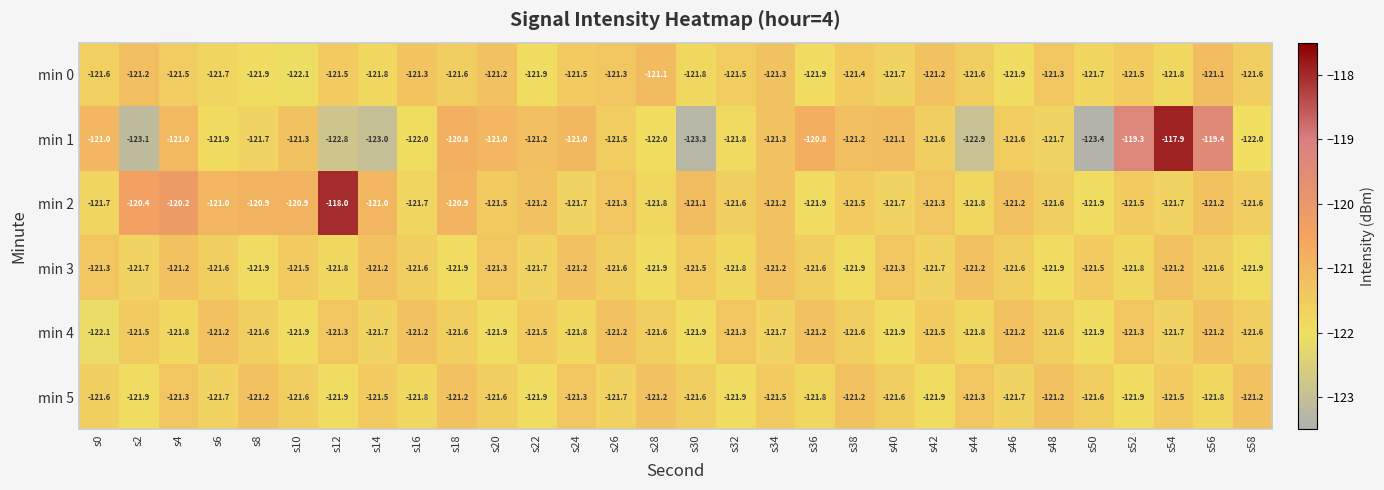

The value of min 0 at s14 is -121.8. True or false?

True